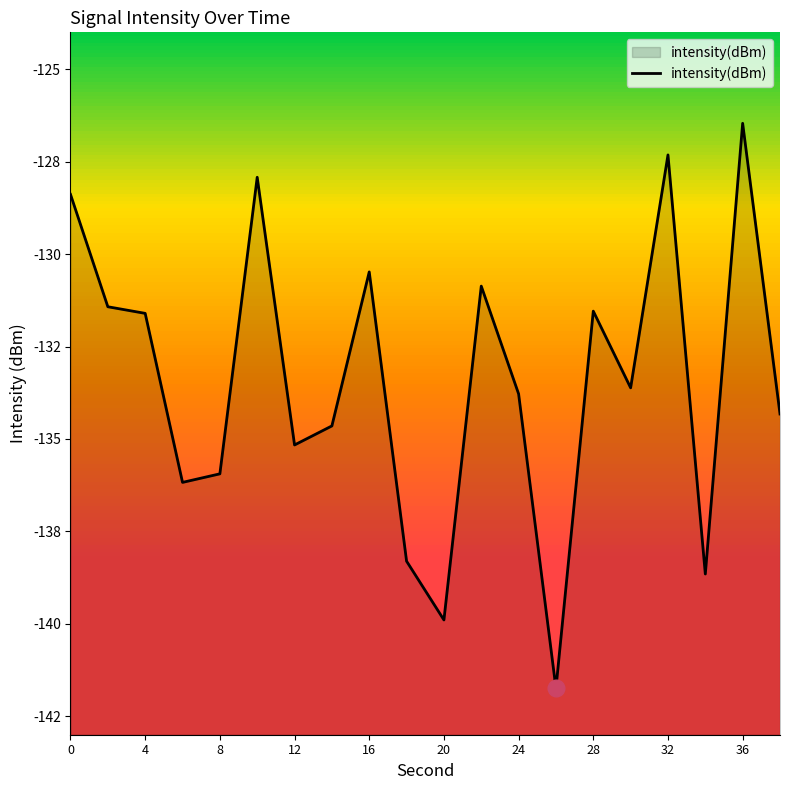

What is the minimum value shown in the chart?

-141.7